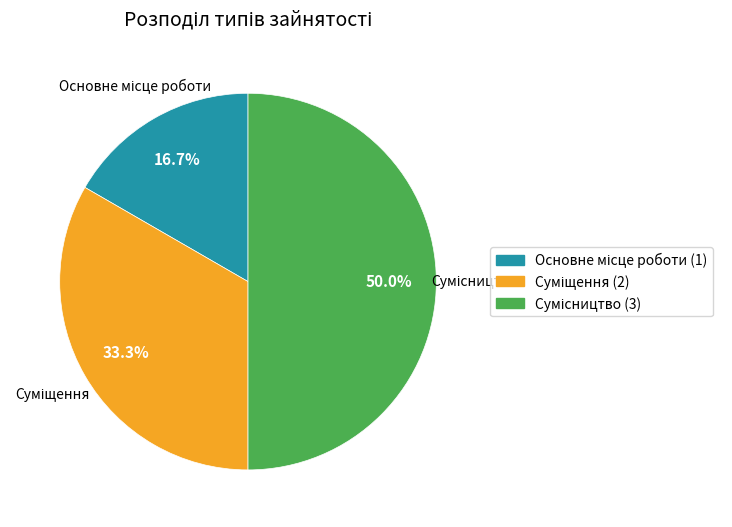

The Сумісництво slice represents 40% of the pie. True or false?

False